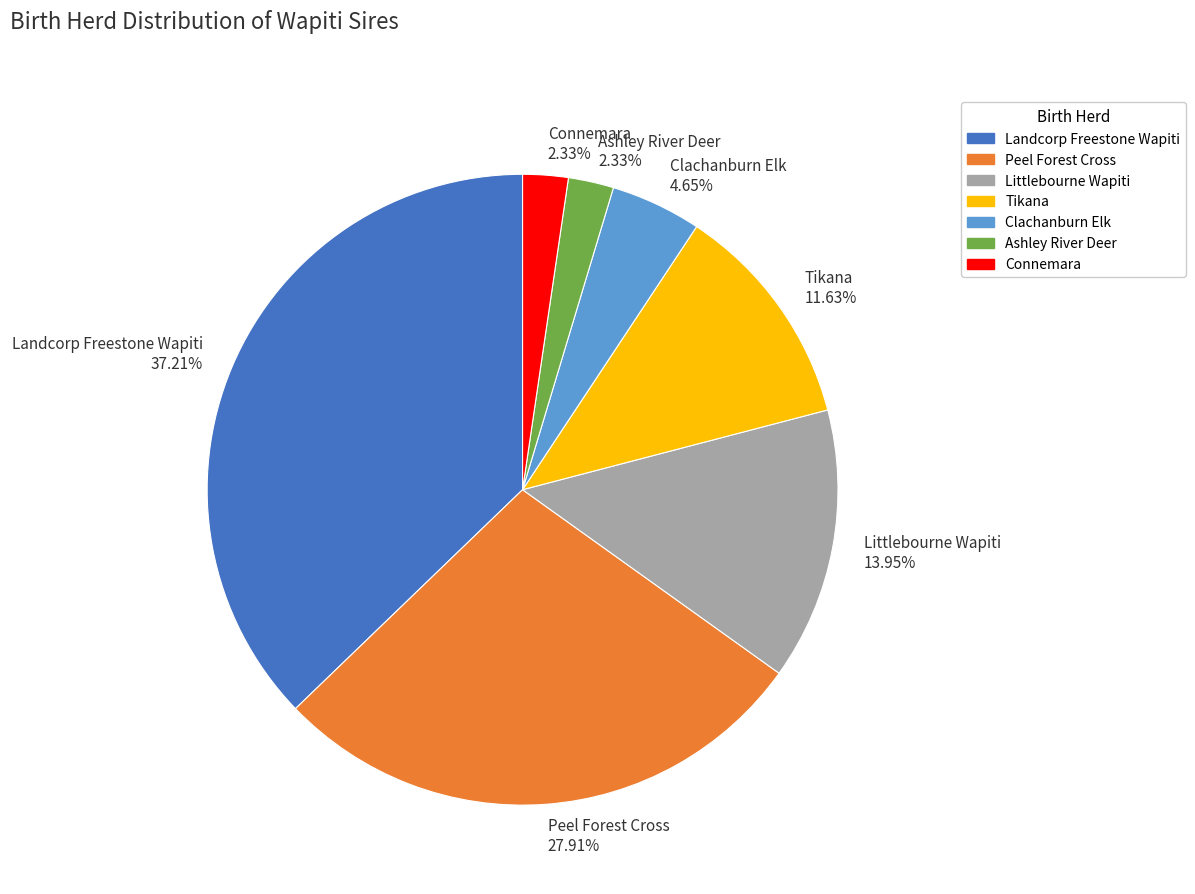

Which category has the biggest portion of the pie?

Landcorp Freestone Wapiti